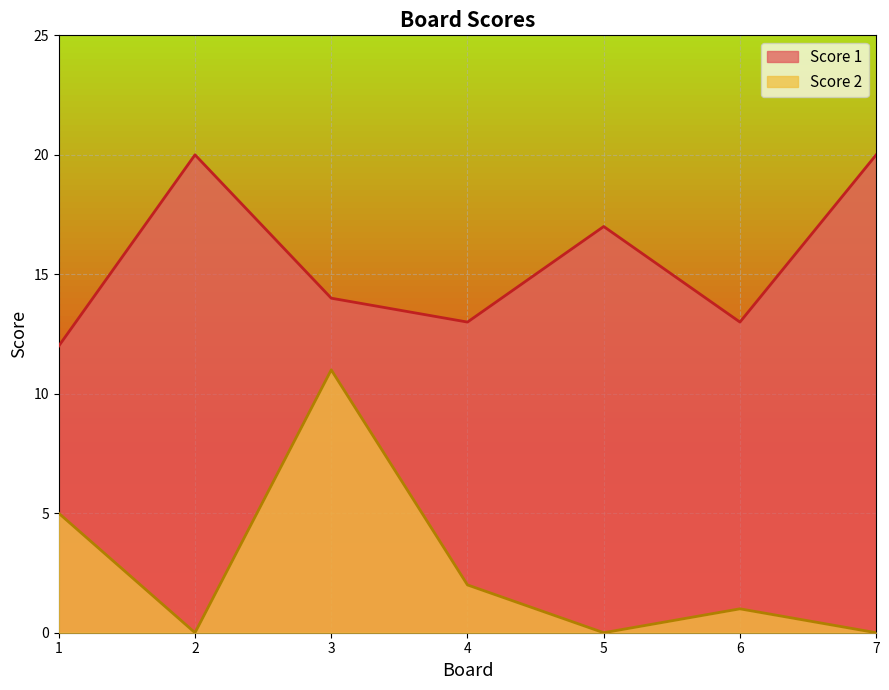

How many lines are shown in the chart?

2